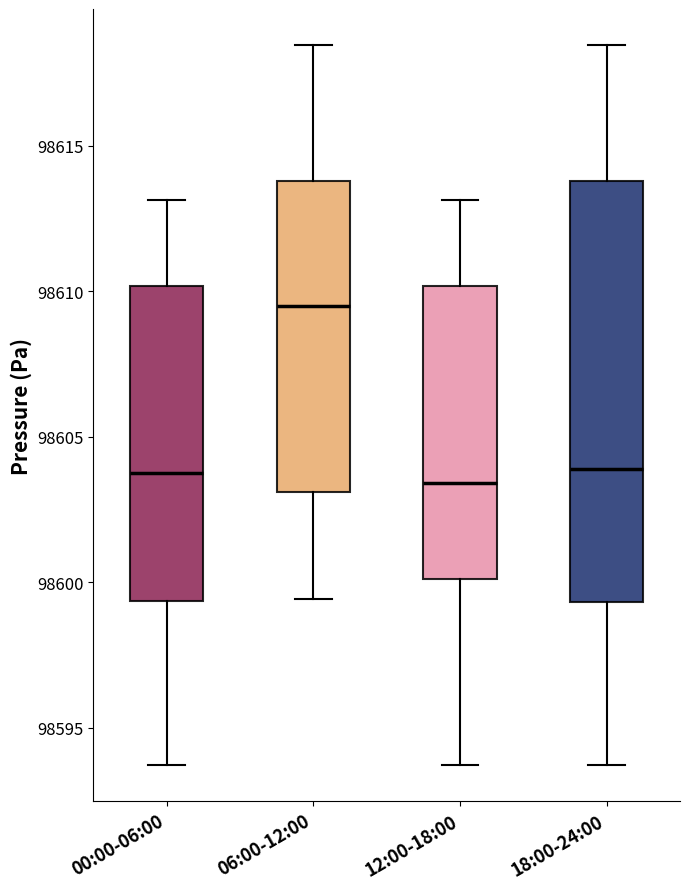

Where is the upper edge of the box for 06:00-12:00 on the y-axis? The values are not printed on the chart, so give them approximately, as read against the axis.

98614.0